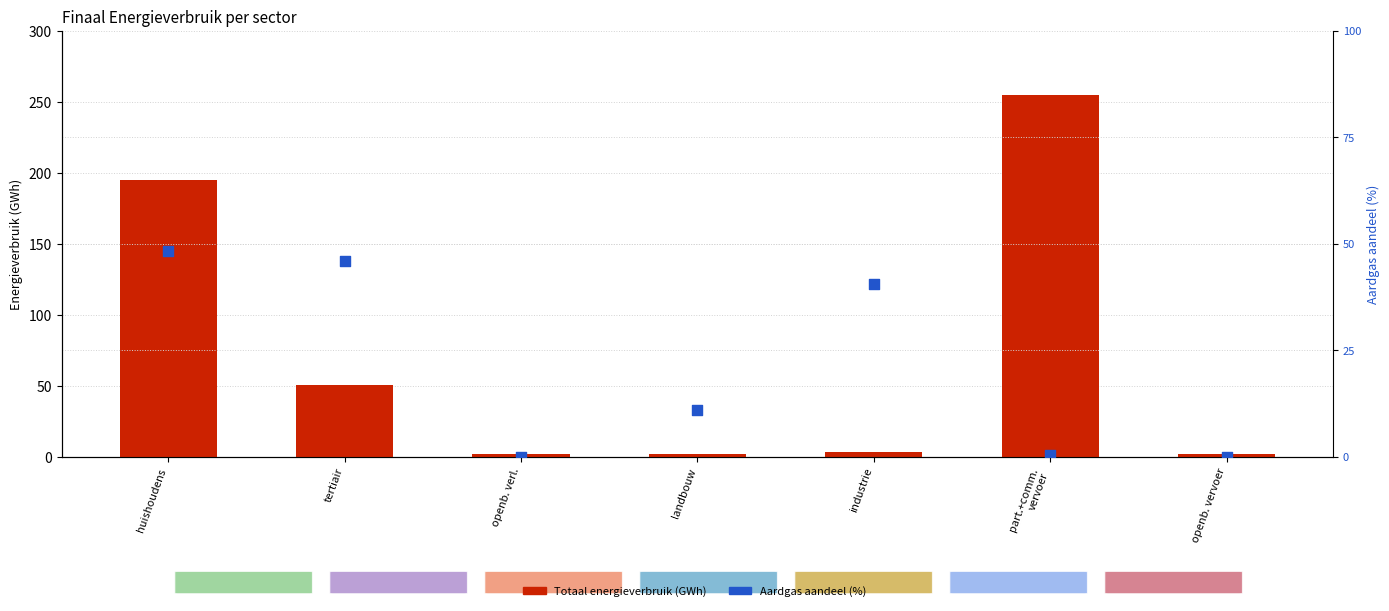

Which series contains the lowest Y value?

Aardgas aandeel (%)